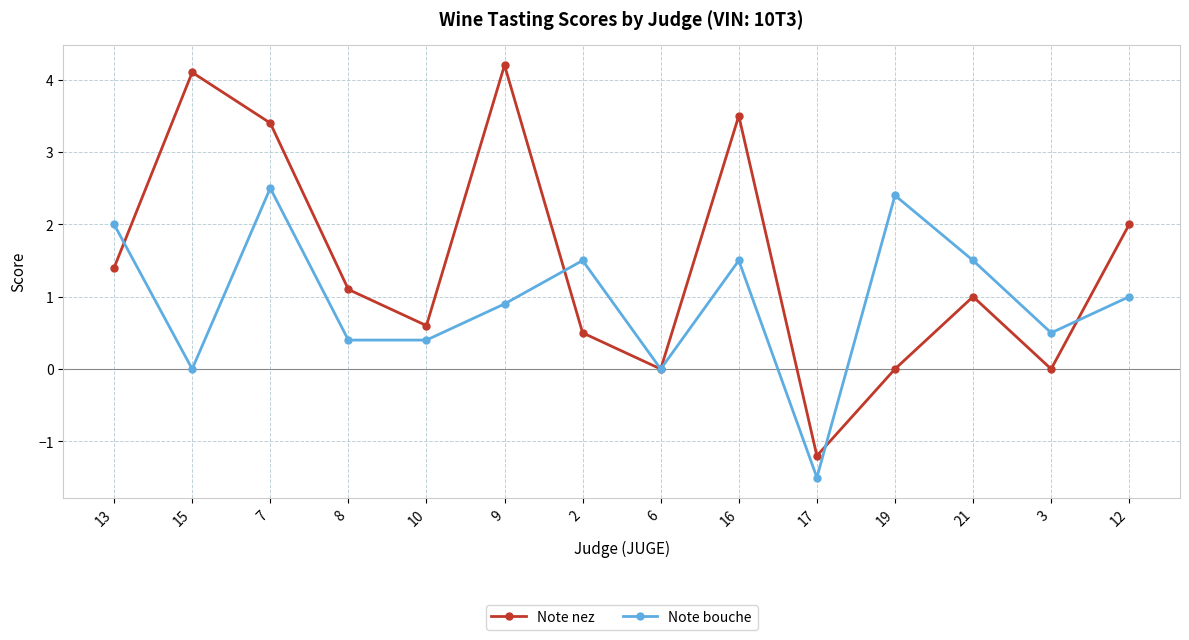

How many data points does each series have?

14